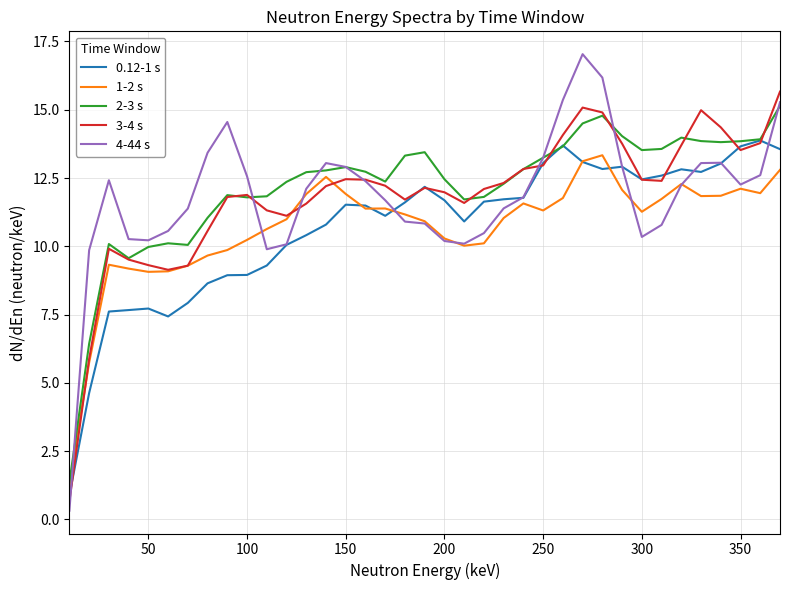

What is the maximum value for 0.12-1 s?

13.9